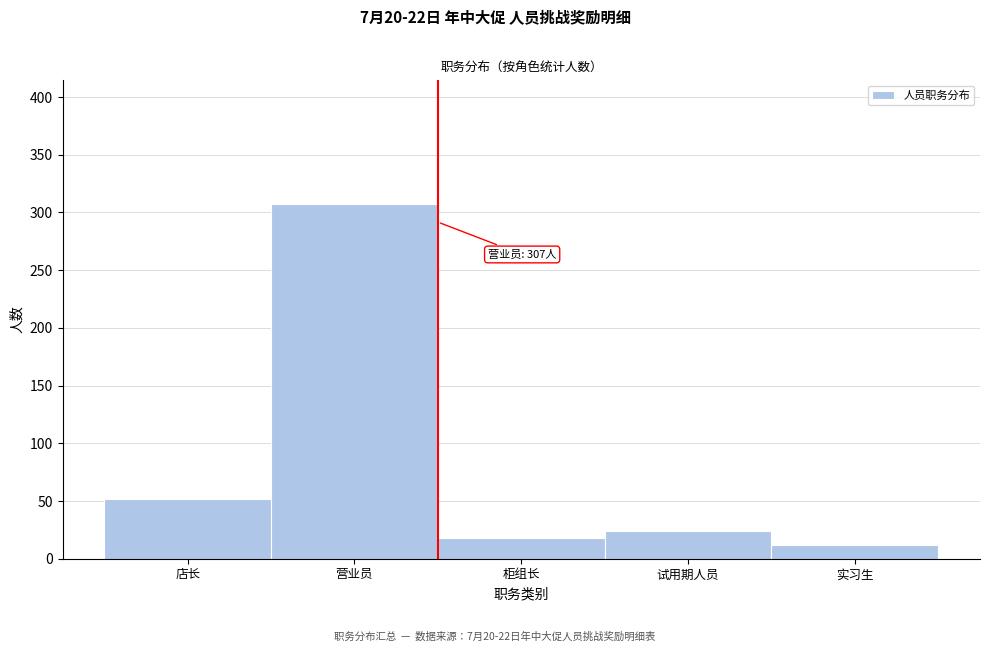

Reading left to right, list all the values displayed in this chart.

店长=52	营业员=307	柜组长=18	试用期人员=24	实习生=12